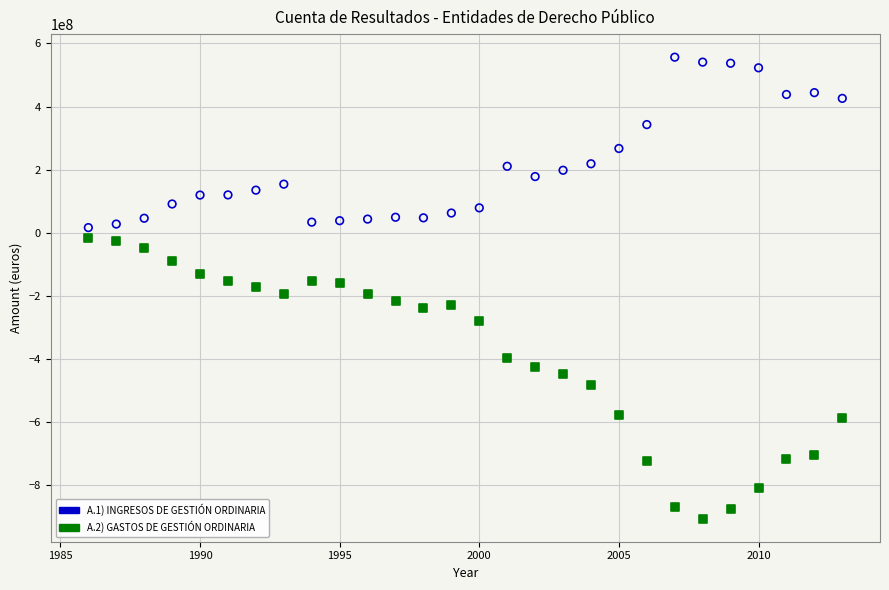

Which series contains the highest Y value?

A.1) INGRESOS DE GESTIÓN ORDINARIA